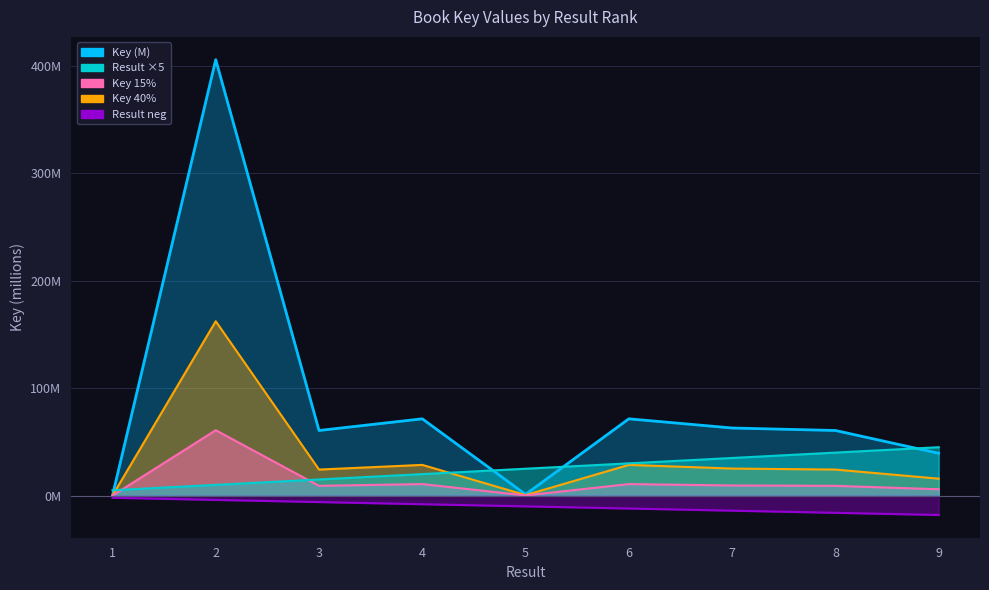

How many categories are shown in the chart?

9